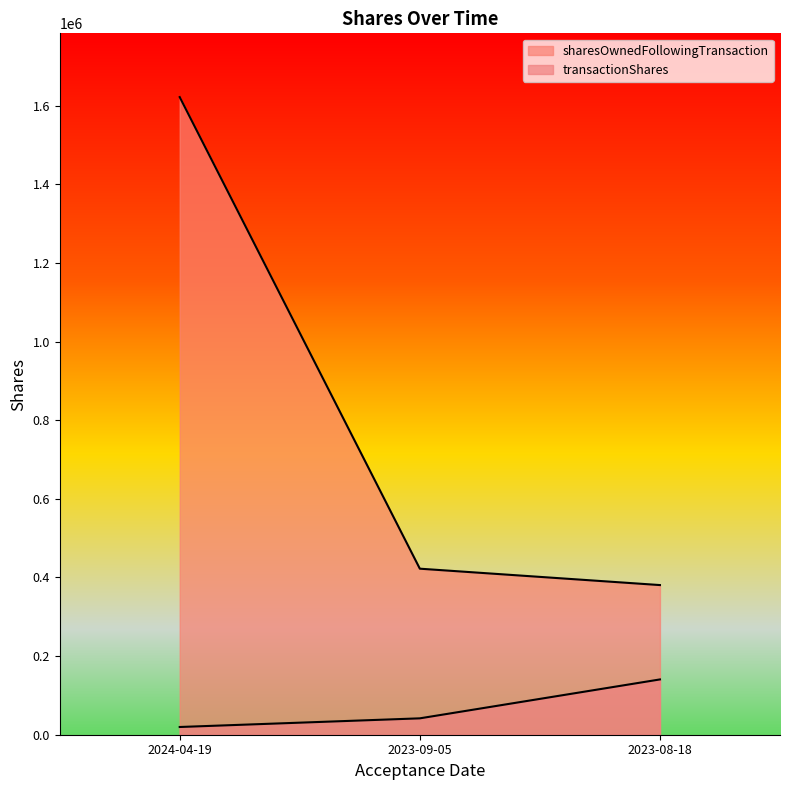

What is the total value across all series at 2023-08-18?

521261